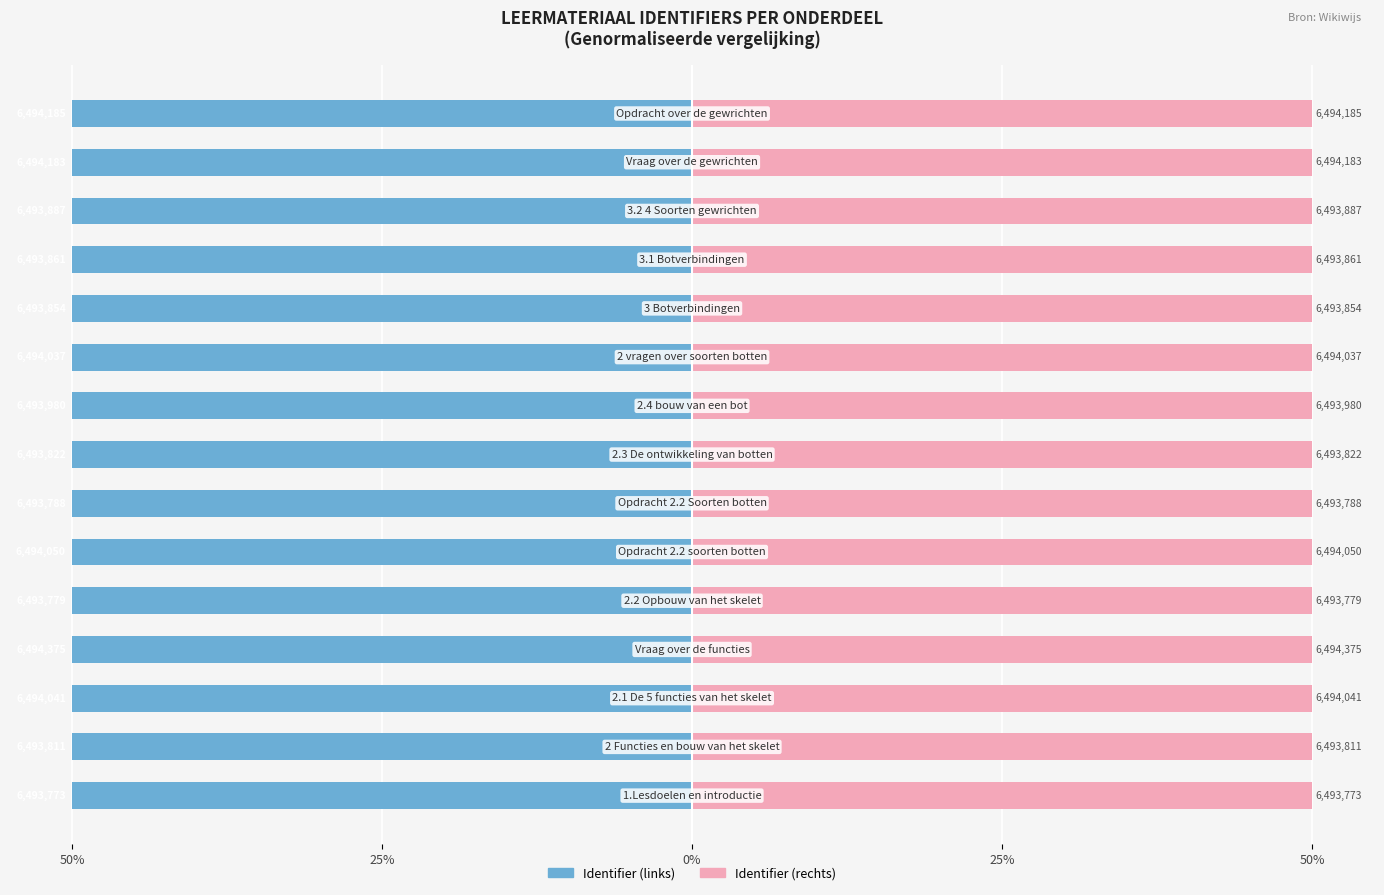

Is the value of Identifier (left) at 9 greater than the value of Identifier (right) at 14?

No